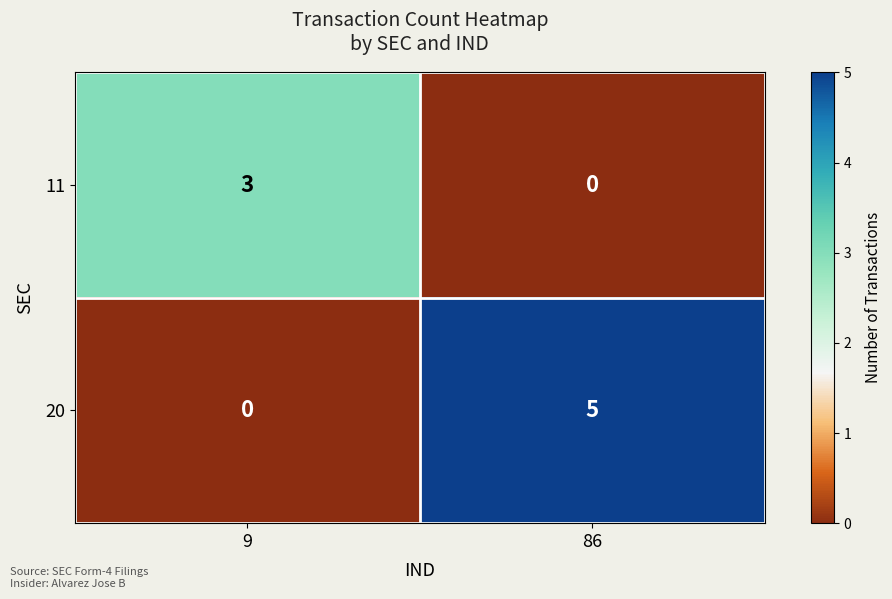

What is the difference between the maximum and minimum values in the 20 series?

5